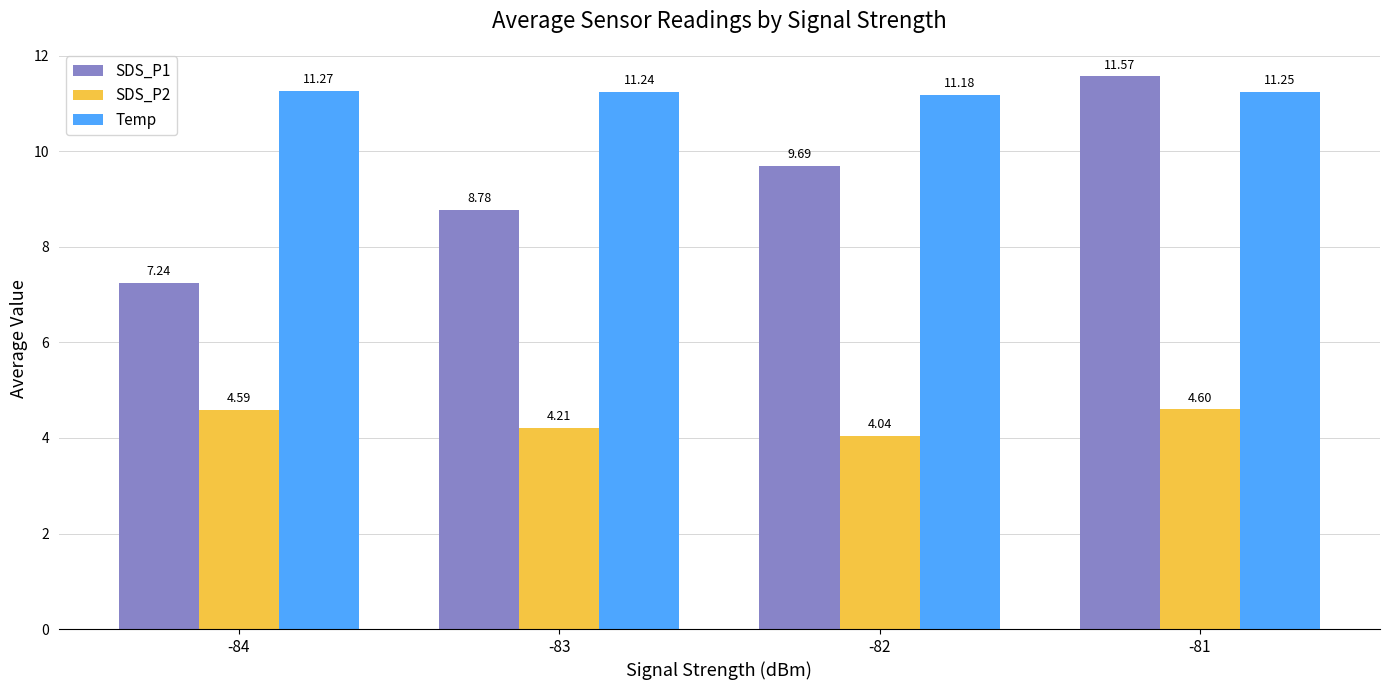

Rank the series by their average value, from lowest to highest.

SDS_P2, SDS_P1, Temp